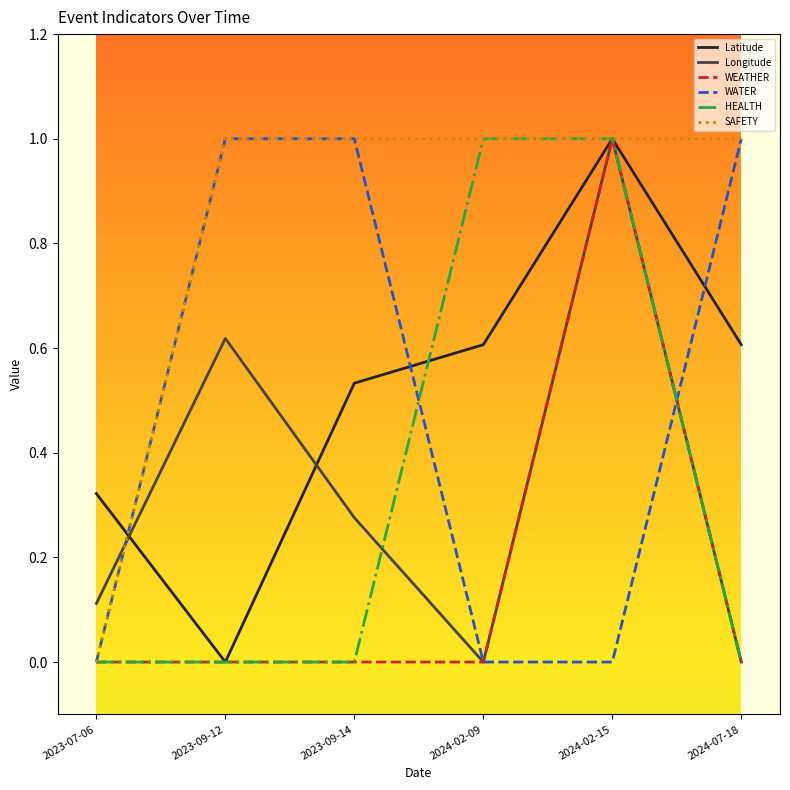

How many positive values does the Latitude series have?

5